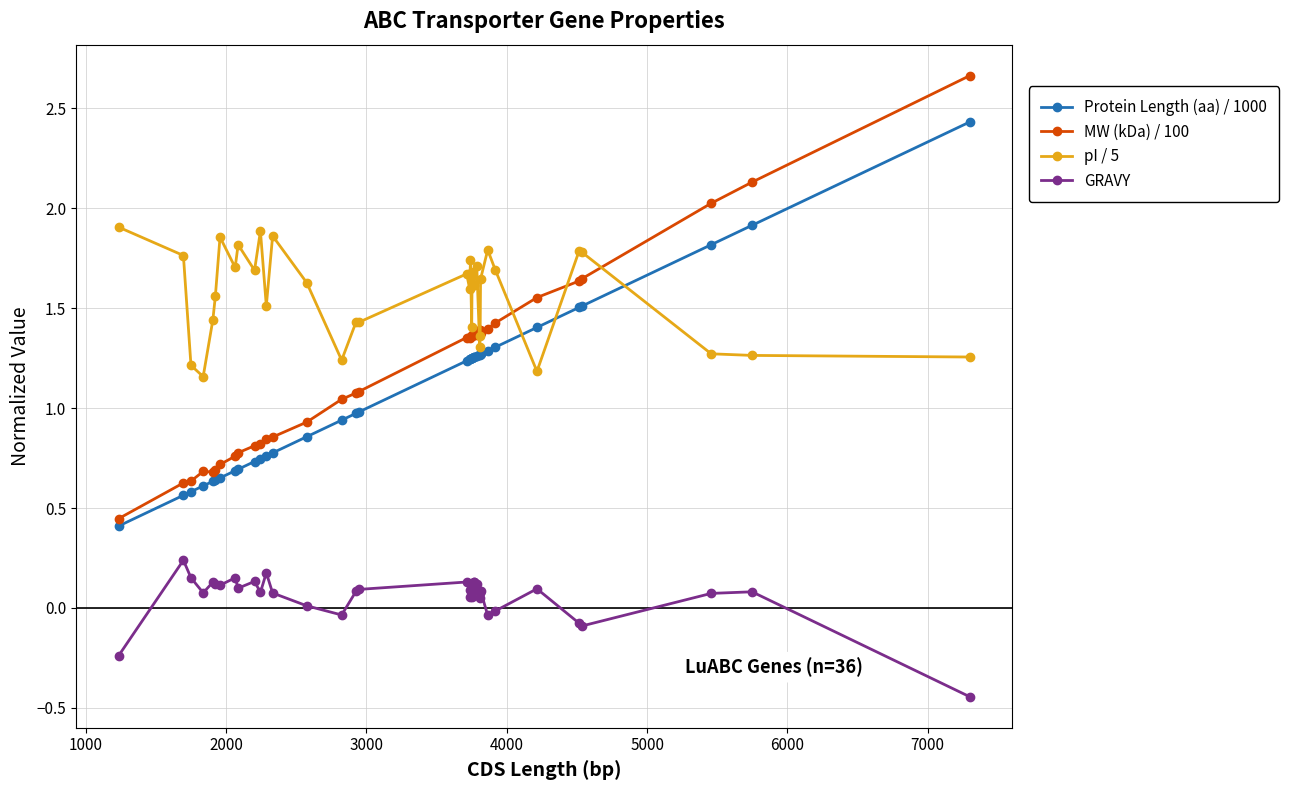

True or false: Protein Length (aa) / 1000 and GRAVY cross at least once.

False